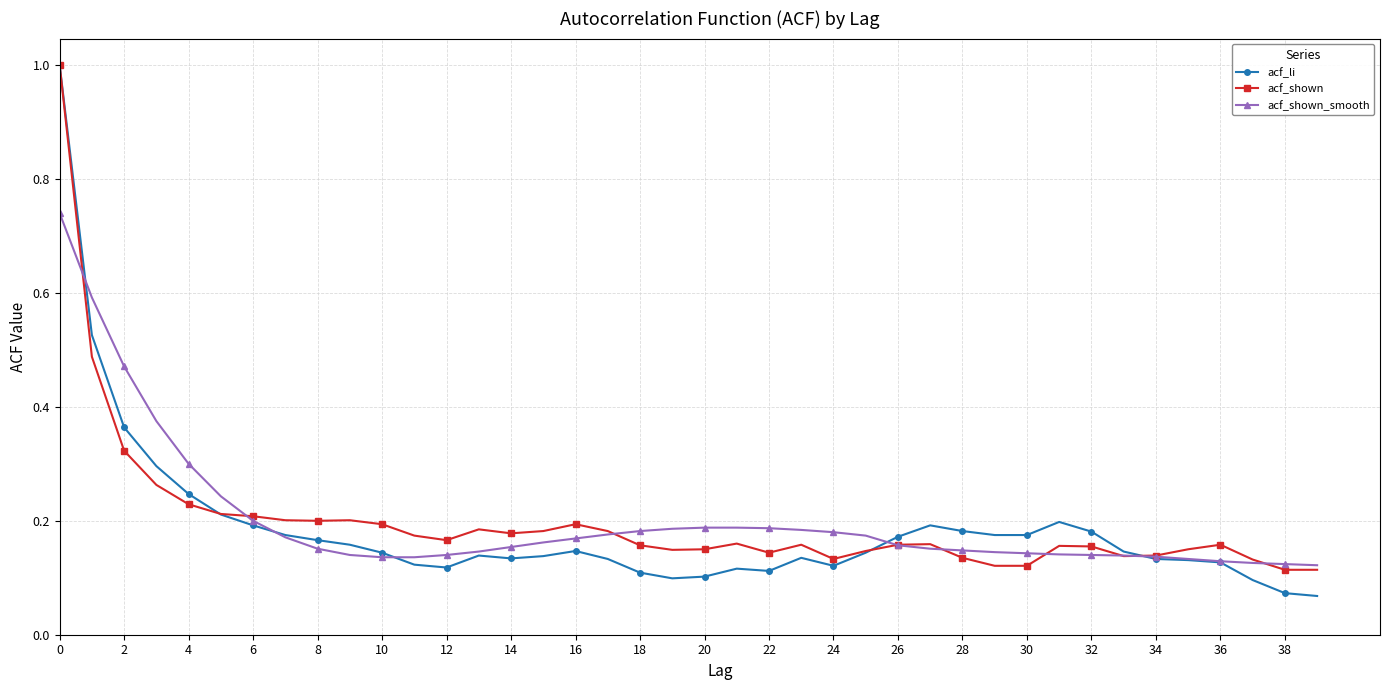

At how many categories does at least one series exceed 0?

40